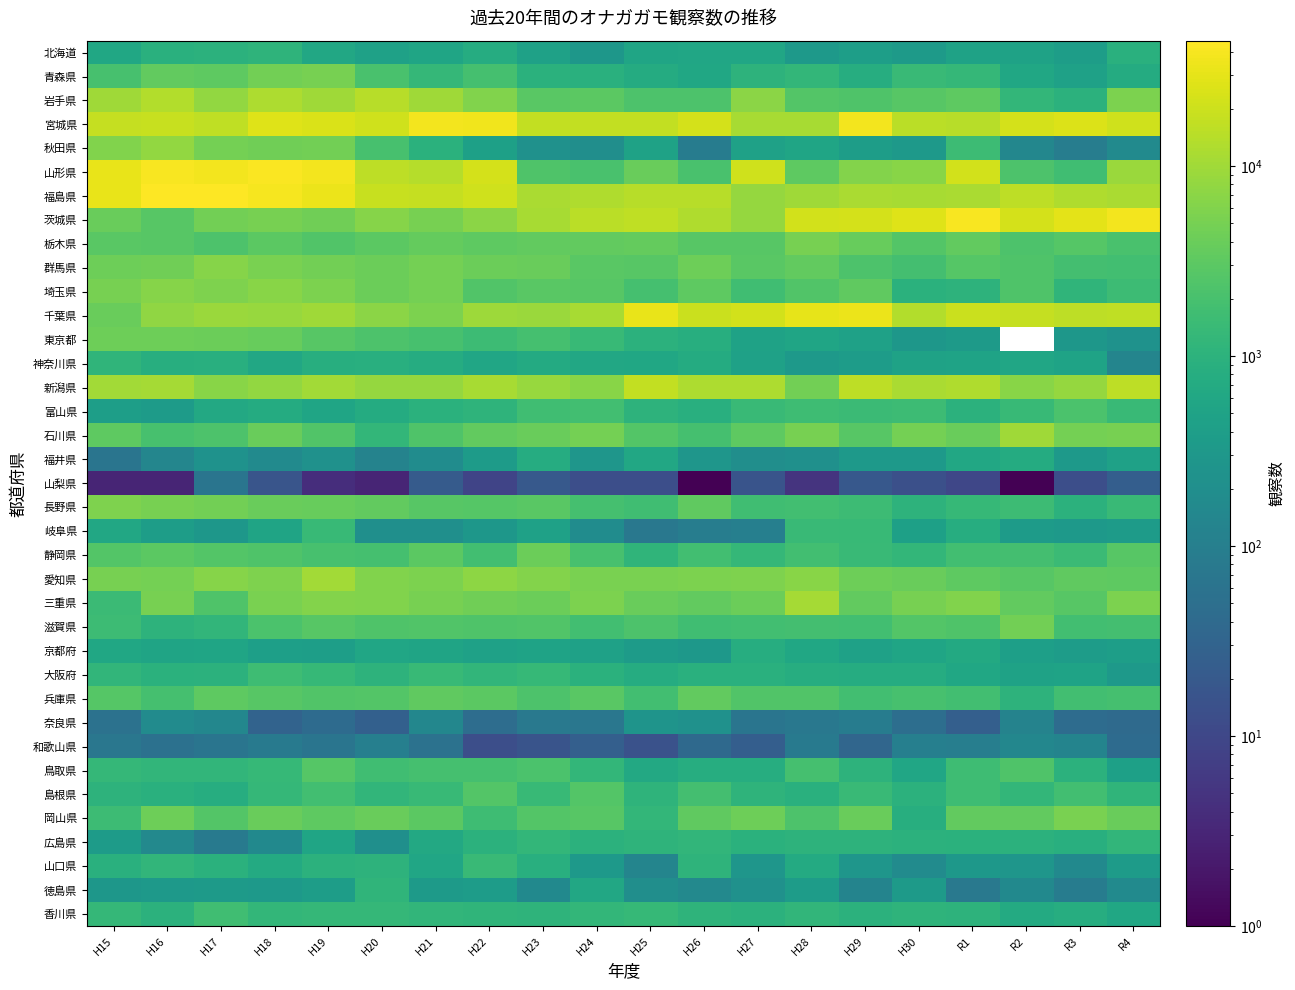

What is the total value across all series at H17?

189651